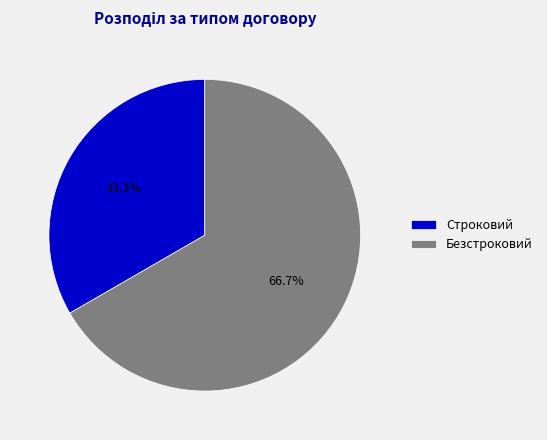

Which category has the smallest portion of the pie?

Строковий